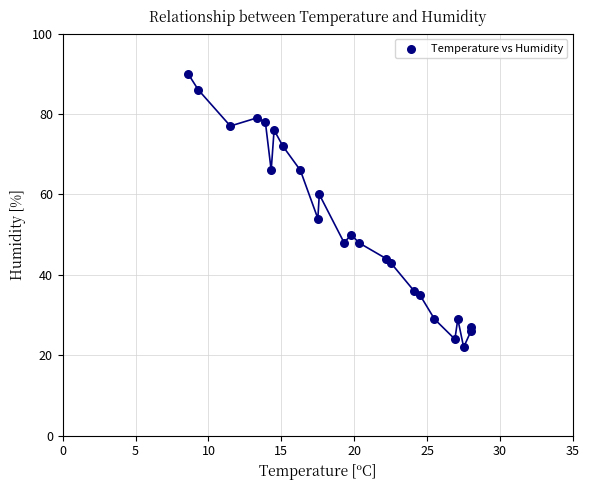

What is the range of Y values (max minus min)?

68